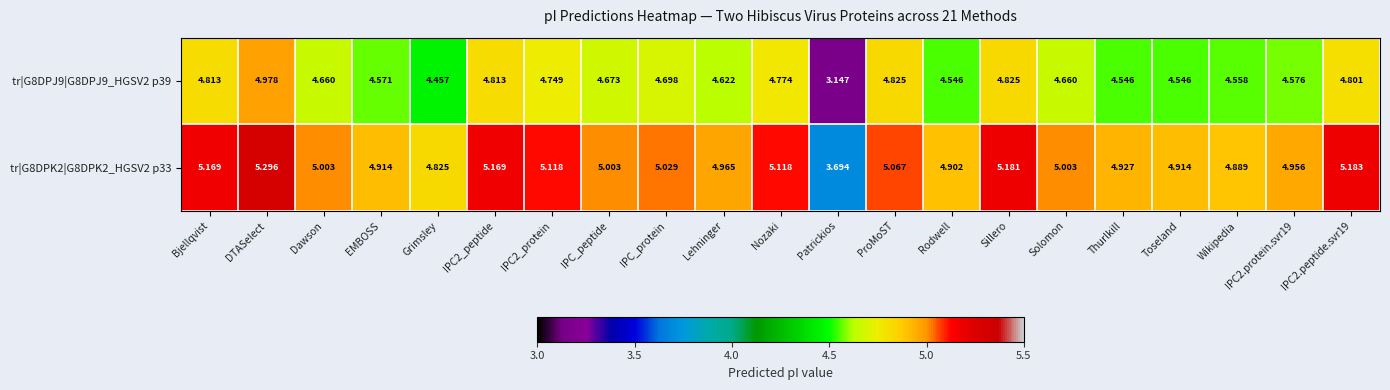

Rank the series at Bjellqvist from highest to lowest value.

tr|G8DPK2|G8DPK2_HGSV2 p33, tr|G8DPJ9|G8DPJ9_HGSV2 p39